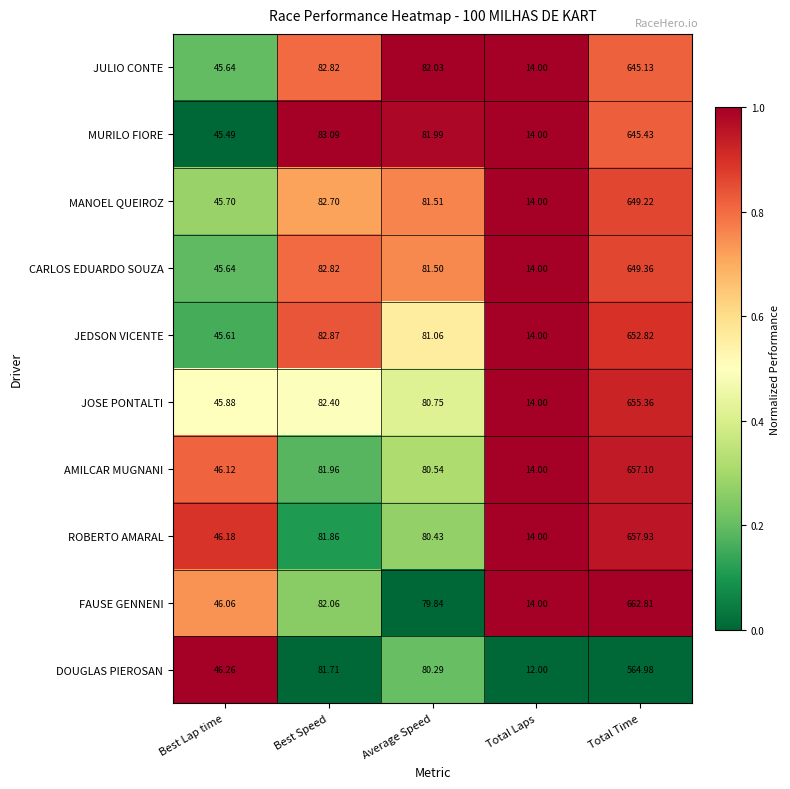

How many distinct data groups are displayed?

10